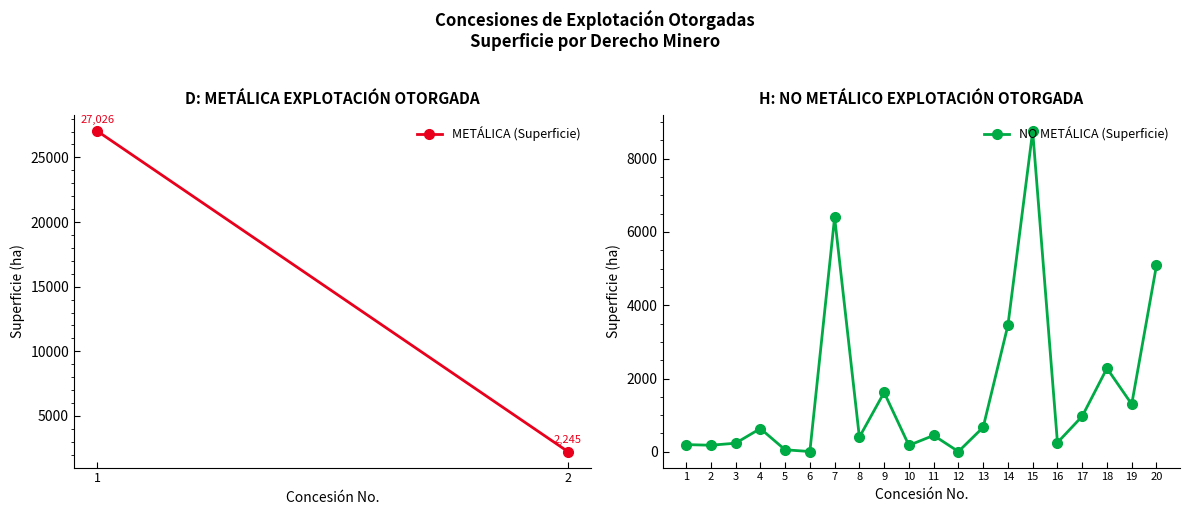

What is the change in value from 16 to 17?

+718